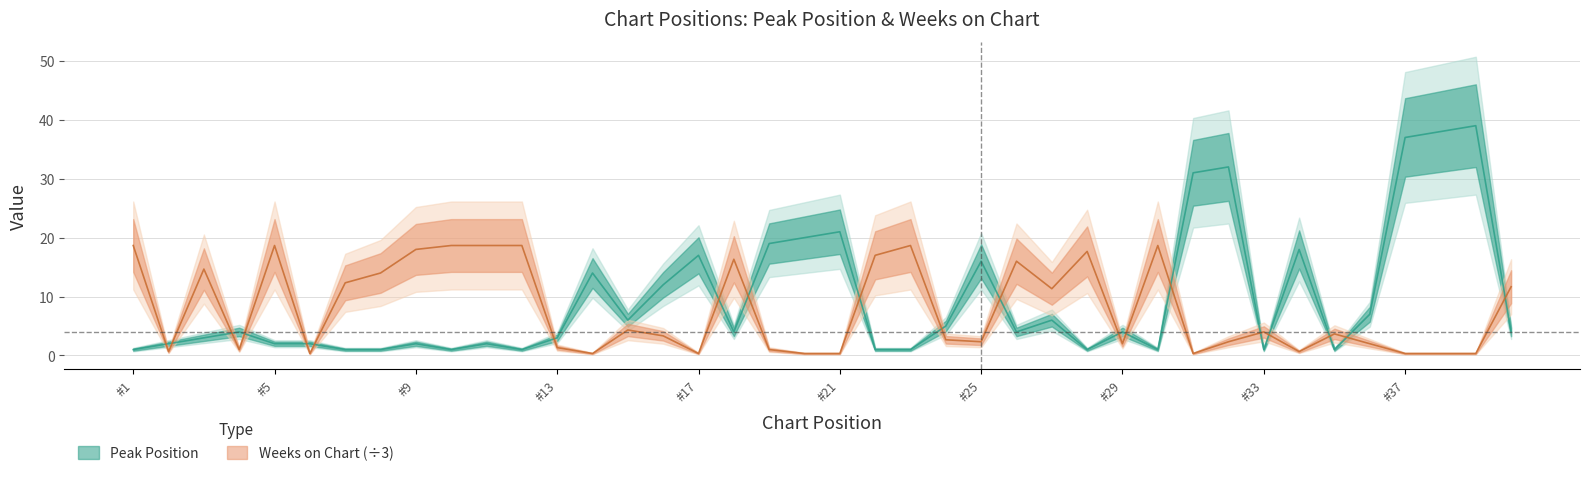

What is the average value of the Weeks on Chart series?

7.8